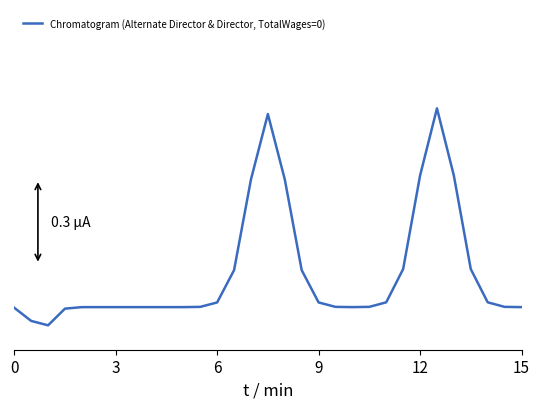

Does the chart have visible grid lines?

No